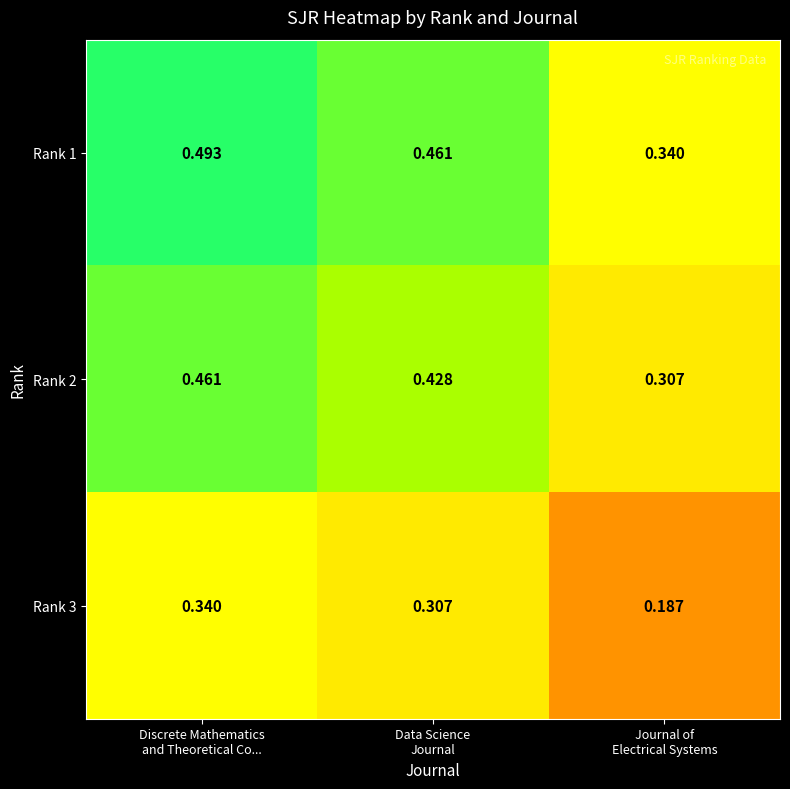

How many data points does each series have?

3